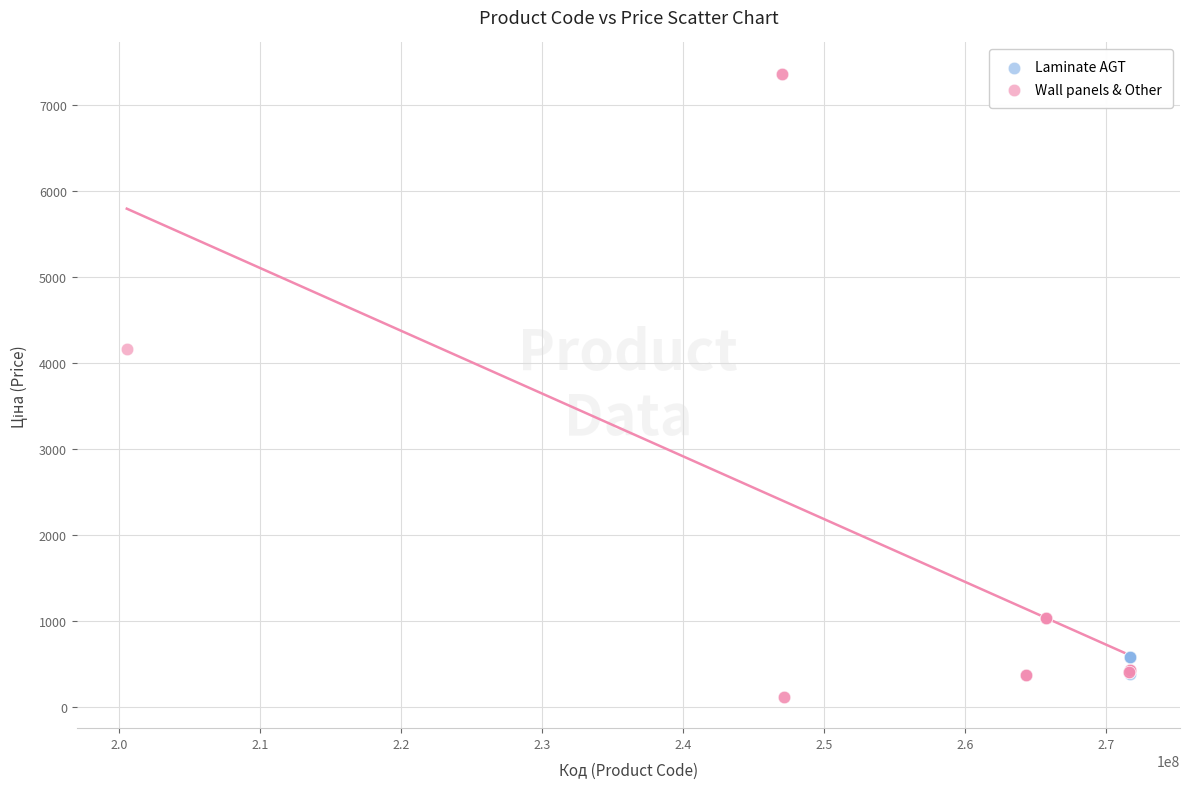

Which series has the largest Y range (max minus min)?

Wall panels & Other